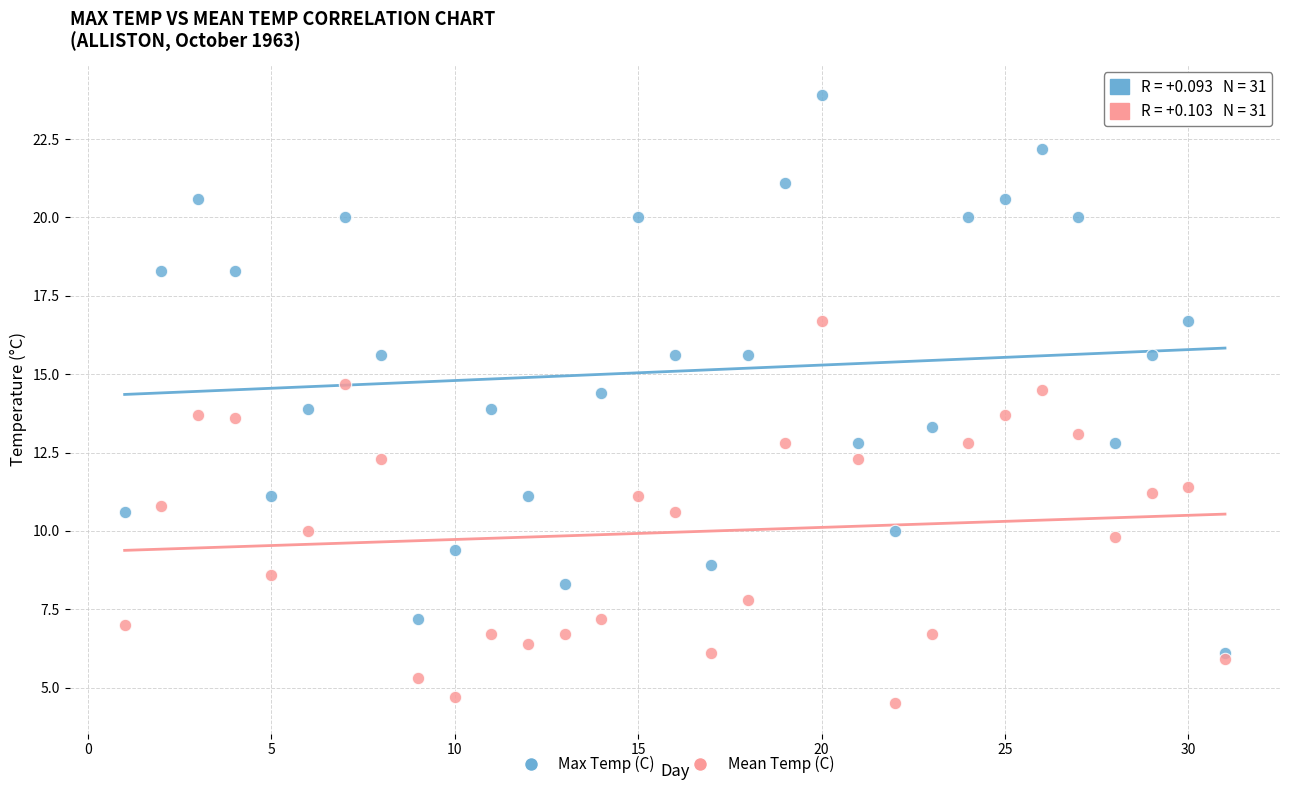

Which series has the widest spread of Y values?

Max Temp (C)